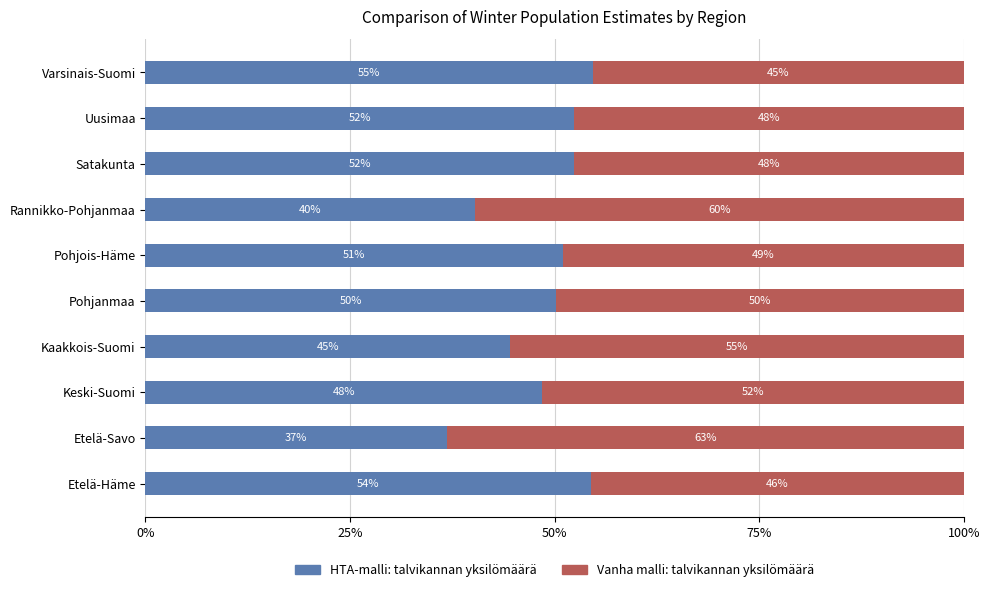

What are all the series names shown in the legend?

HTA-malli: talvikannan yksilömäärä, Vanha malli: talvikannan yksilömäärä